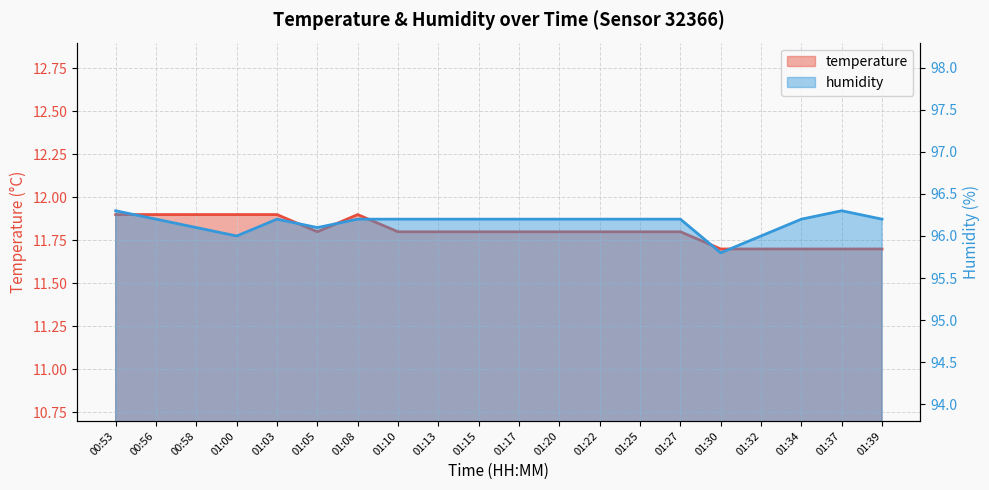

What is the difference between the maximum and minimum values in the temperature series?

0.2